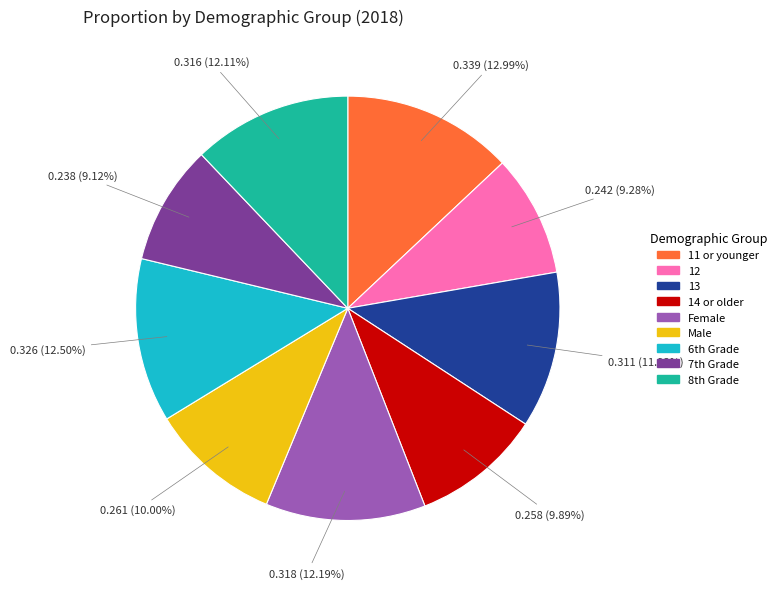

Is it true that Male is 1% of the pie?

False